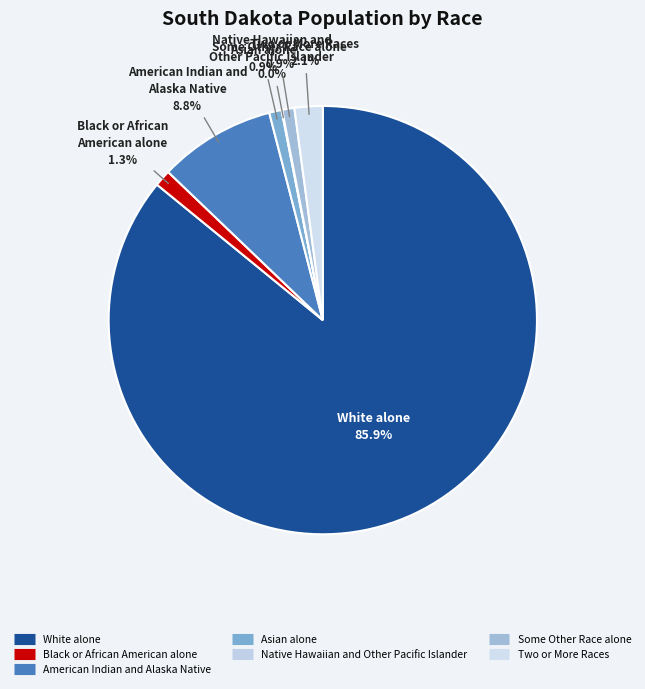

How many segments does this pie chart have?

7